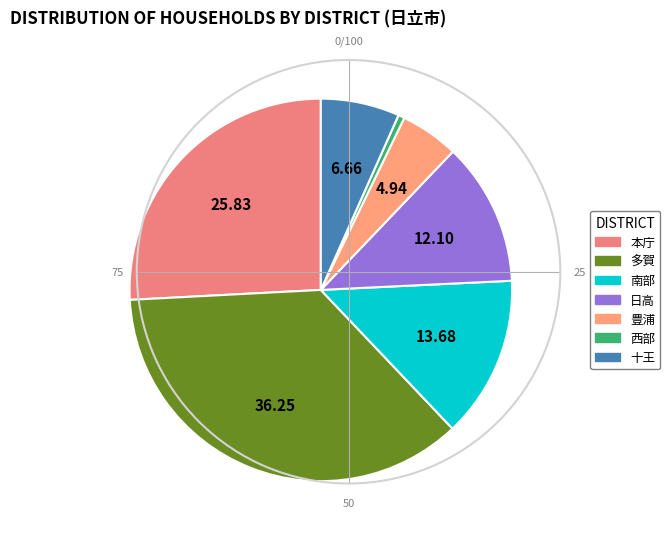

Which slice is the largest?

多賀